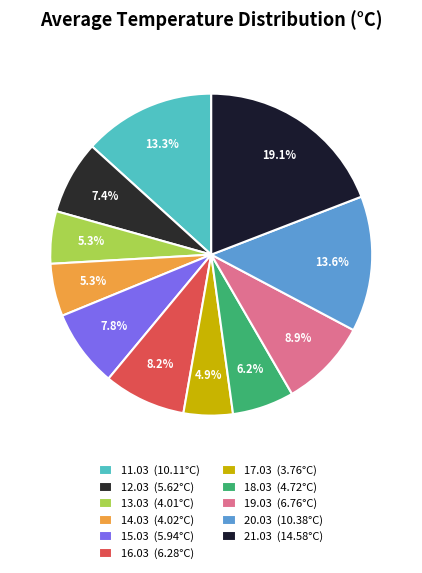

Which category has the smallest portion of the pie?

17.03